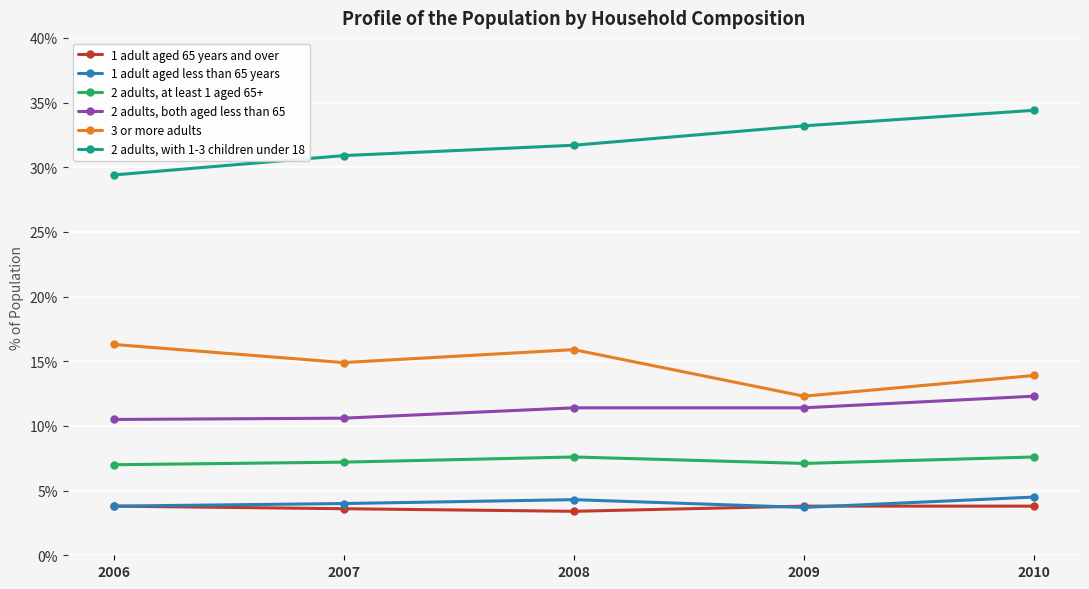

After their last crossing, which series has the higher values: 1 adult aged less than 65 years or 1 adult aged 65 years and over?

1 adult aged less than 65 years